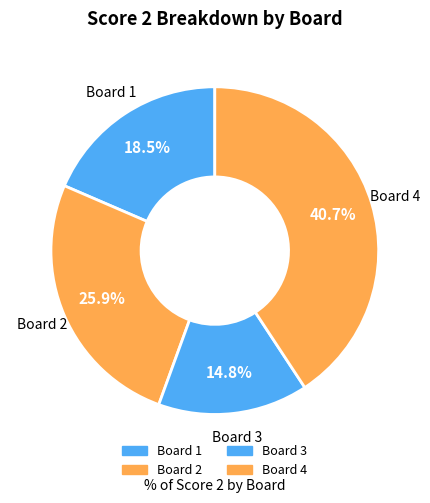

How many slices are in this pie chart?

4